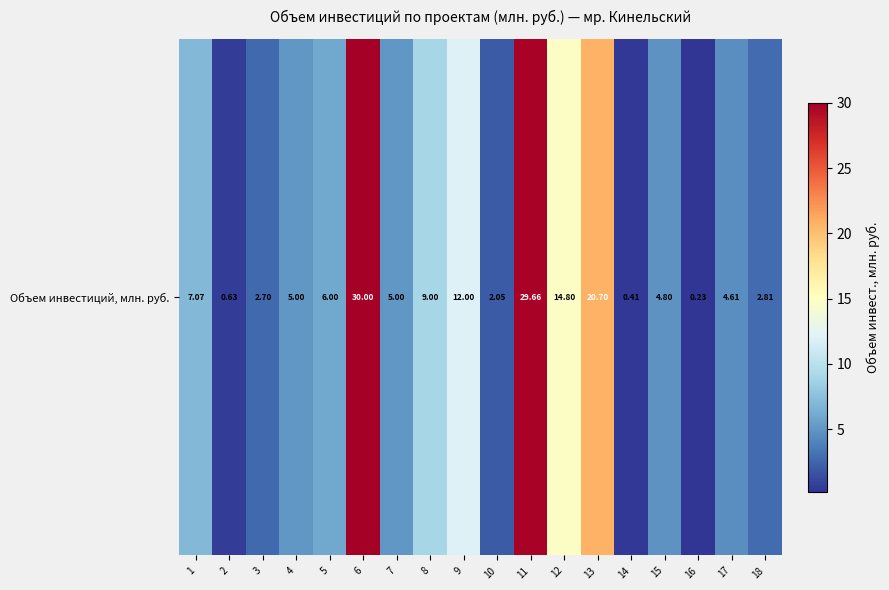

What is the ratio of the value at 11 to the value at 9?

2.5